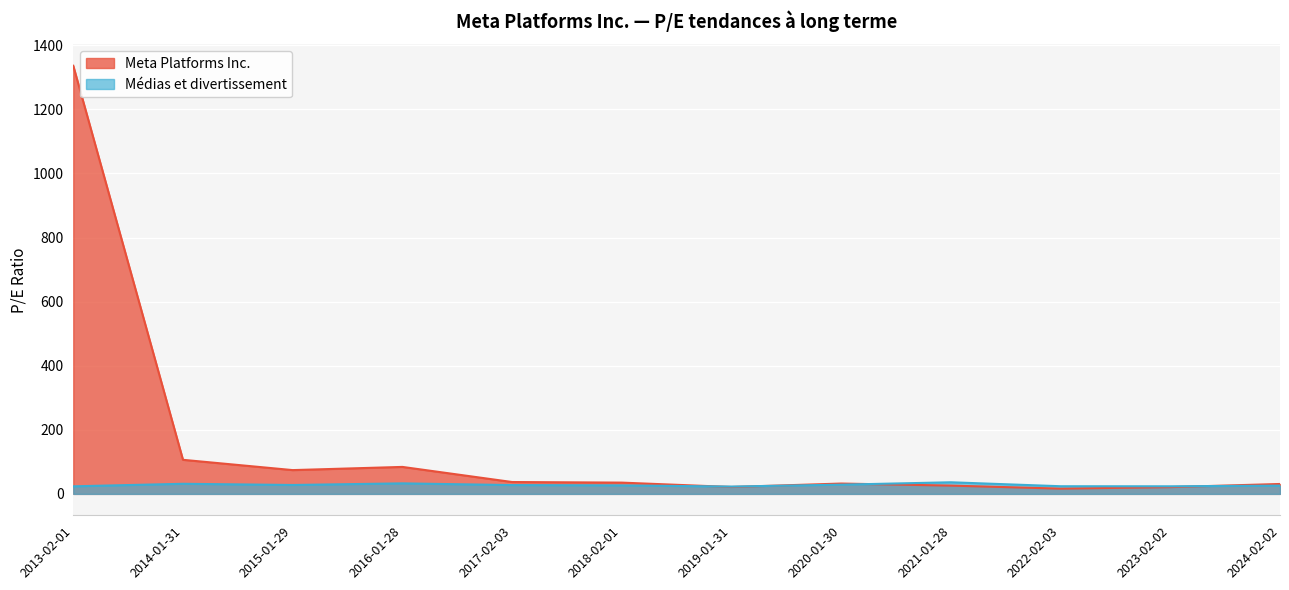

What is the highest value of the Meta Platforms Inc. series?

1336.2